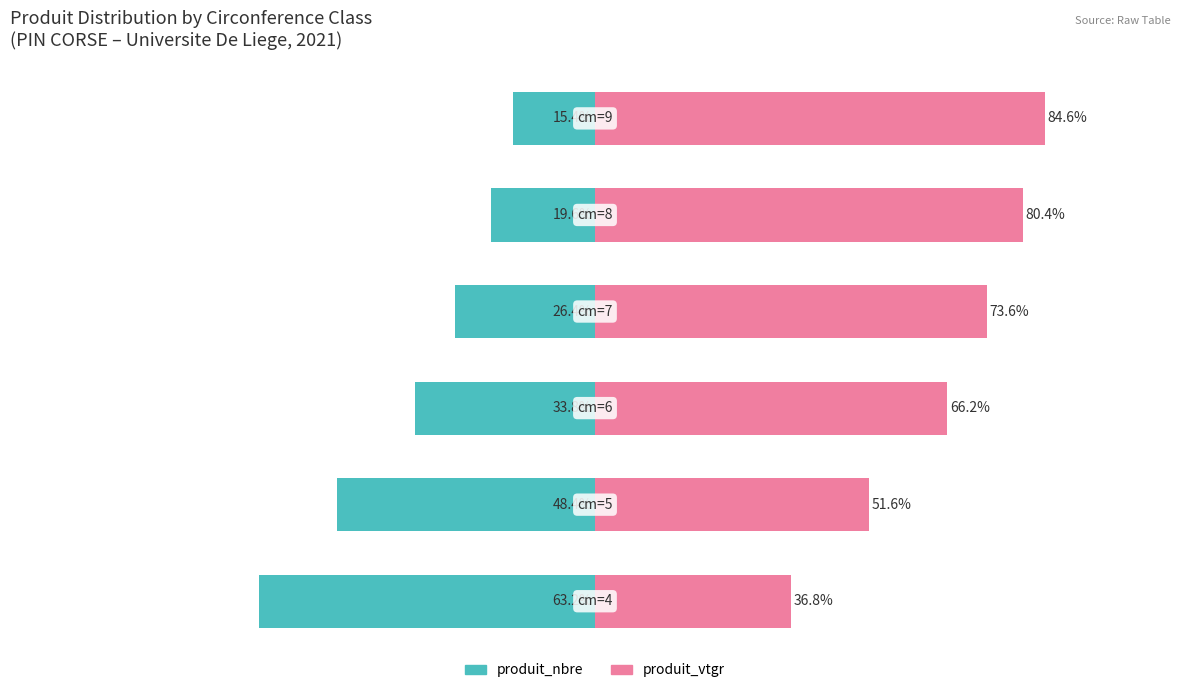

Which series has the largest total across all categories?

produit_vtgr